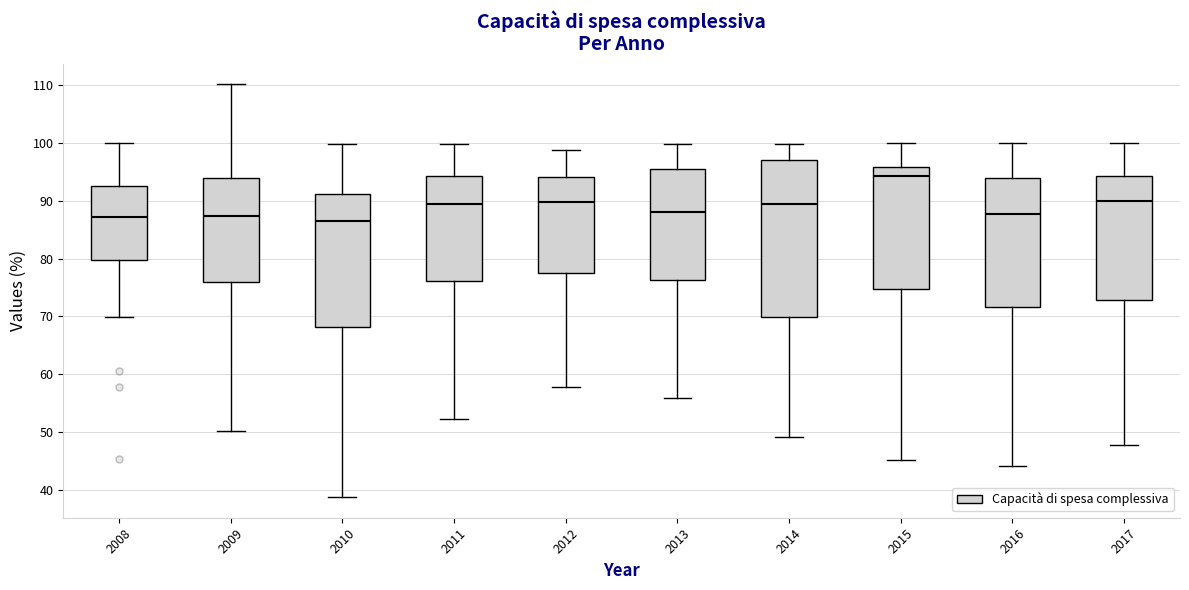

Reading left to right, transcribe this box plot: for each box, give where its median line is, the range the box spans, and where its two whiskers end, as read against the y-axis. The values are not printed on the chart, so give them approximately, as read against the axis.

2008: median 87, box 80 to 92, whiskers 70 to 100
2009: median 87, box 76 to 94, whiskers 50 to 110
2010: median 87, box 68 to 91, whiskers 39 to 100
2011: median 89, box 76 to 94, whiskers 52 to 100
2012: median 90, box 78 to 94, whiskers 58 to 99
2013: median 88, box 76 to 95, whiskers 56 to 100
2014: median 89, box 70 to 97, whiskers 49 to 100
2015: median 94, box 75 to 96, whiskers 45 to 100
2016: median 88, box 72 to 94, whiskers 44 to 100
2017: median 90, box 73 to 94, whiskers 48 to 100